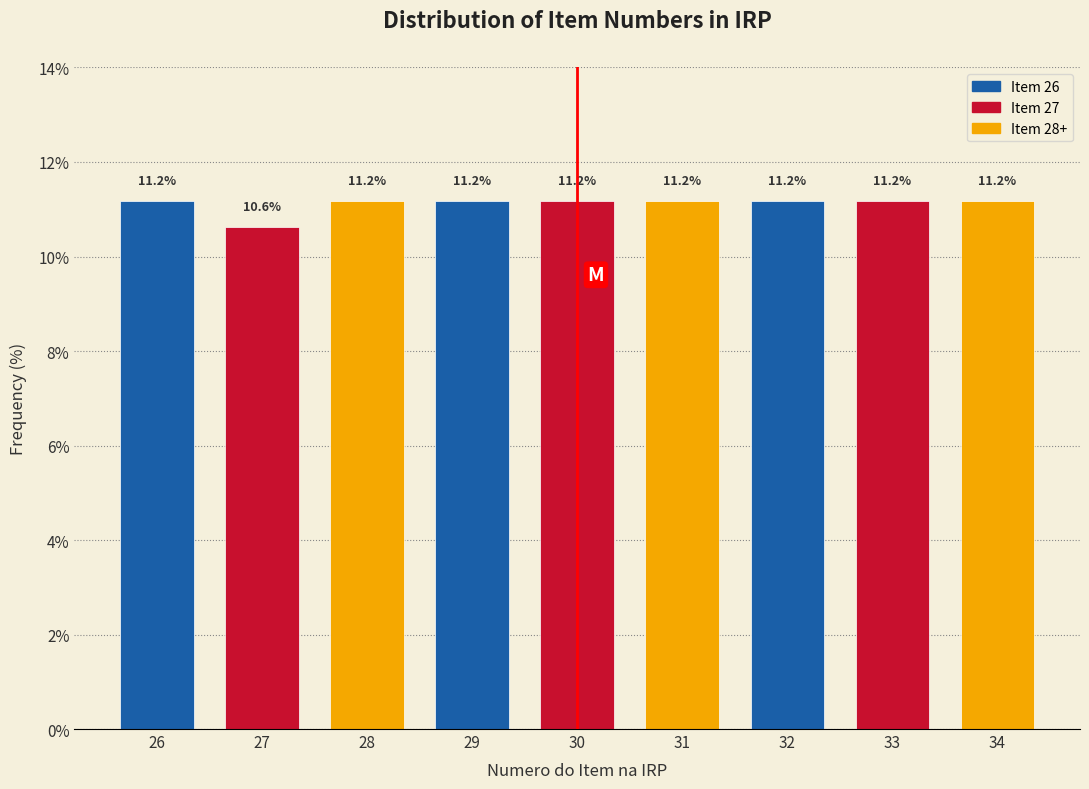

Reading left to right, transcribe all the data shown in this chart.

11.2	10.6	11.2	11.2	11.2	11.2	11.2	11.2	11.2